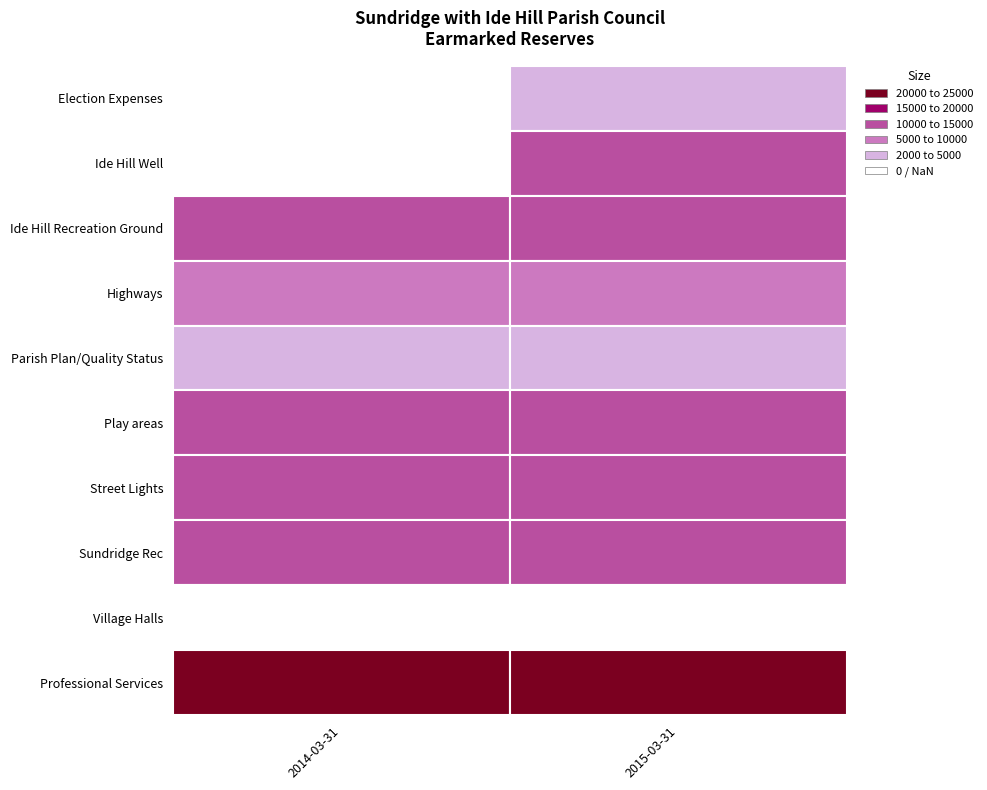

What is the total value across all series at 2014-03-31?

59788